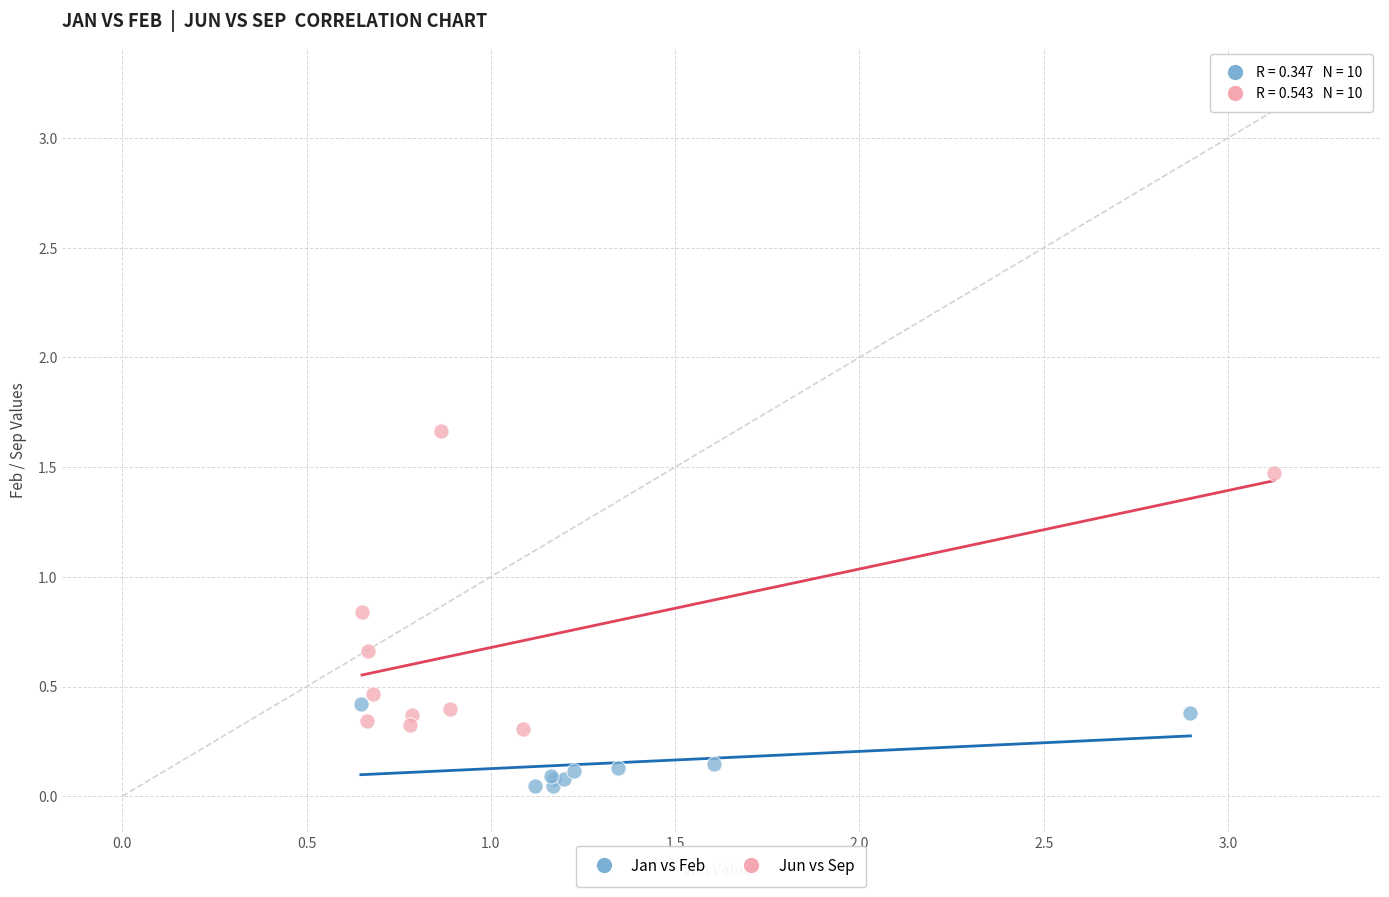

Which series contains the highest Y value?

Jun vs Sep